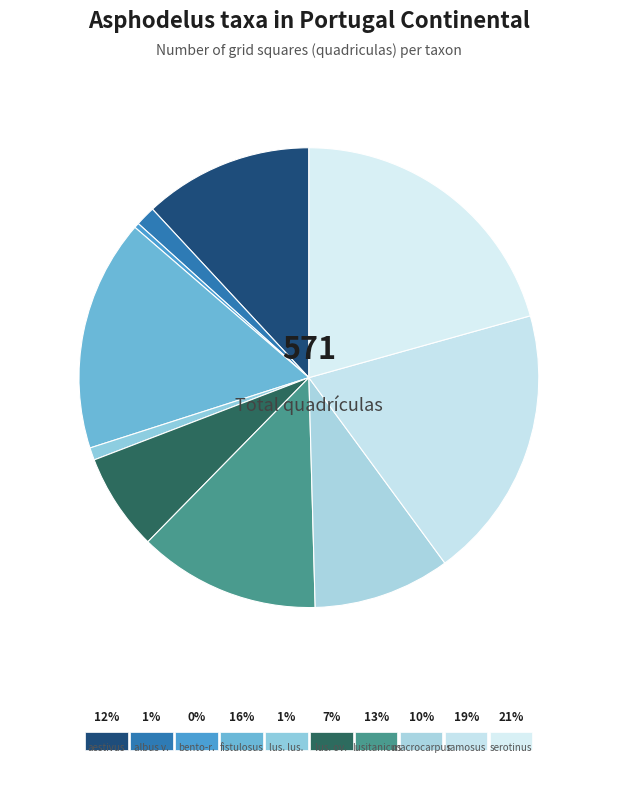

How many segments does this pie chart have?

10